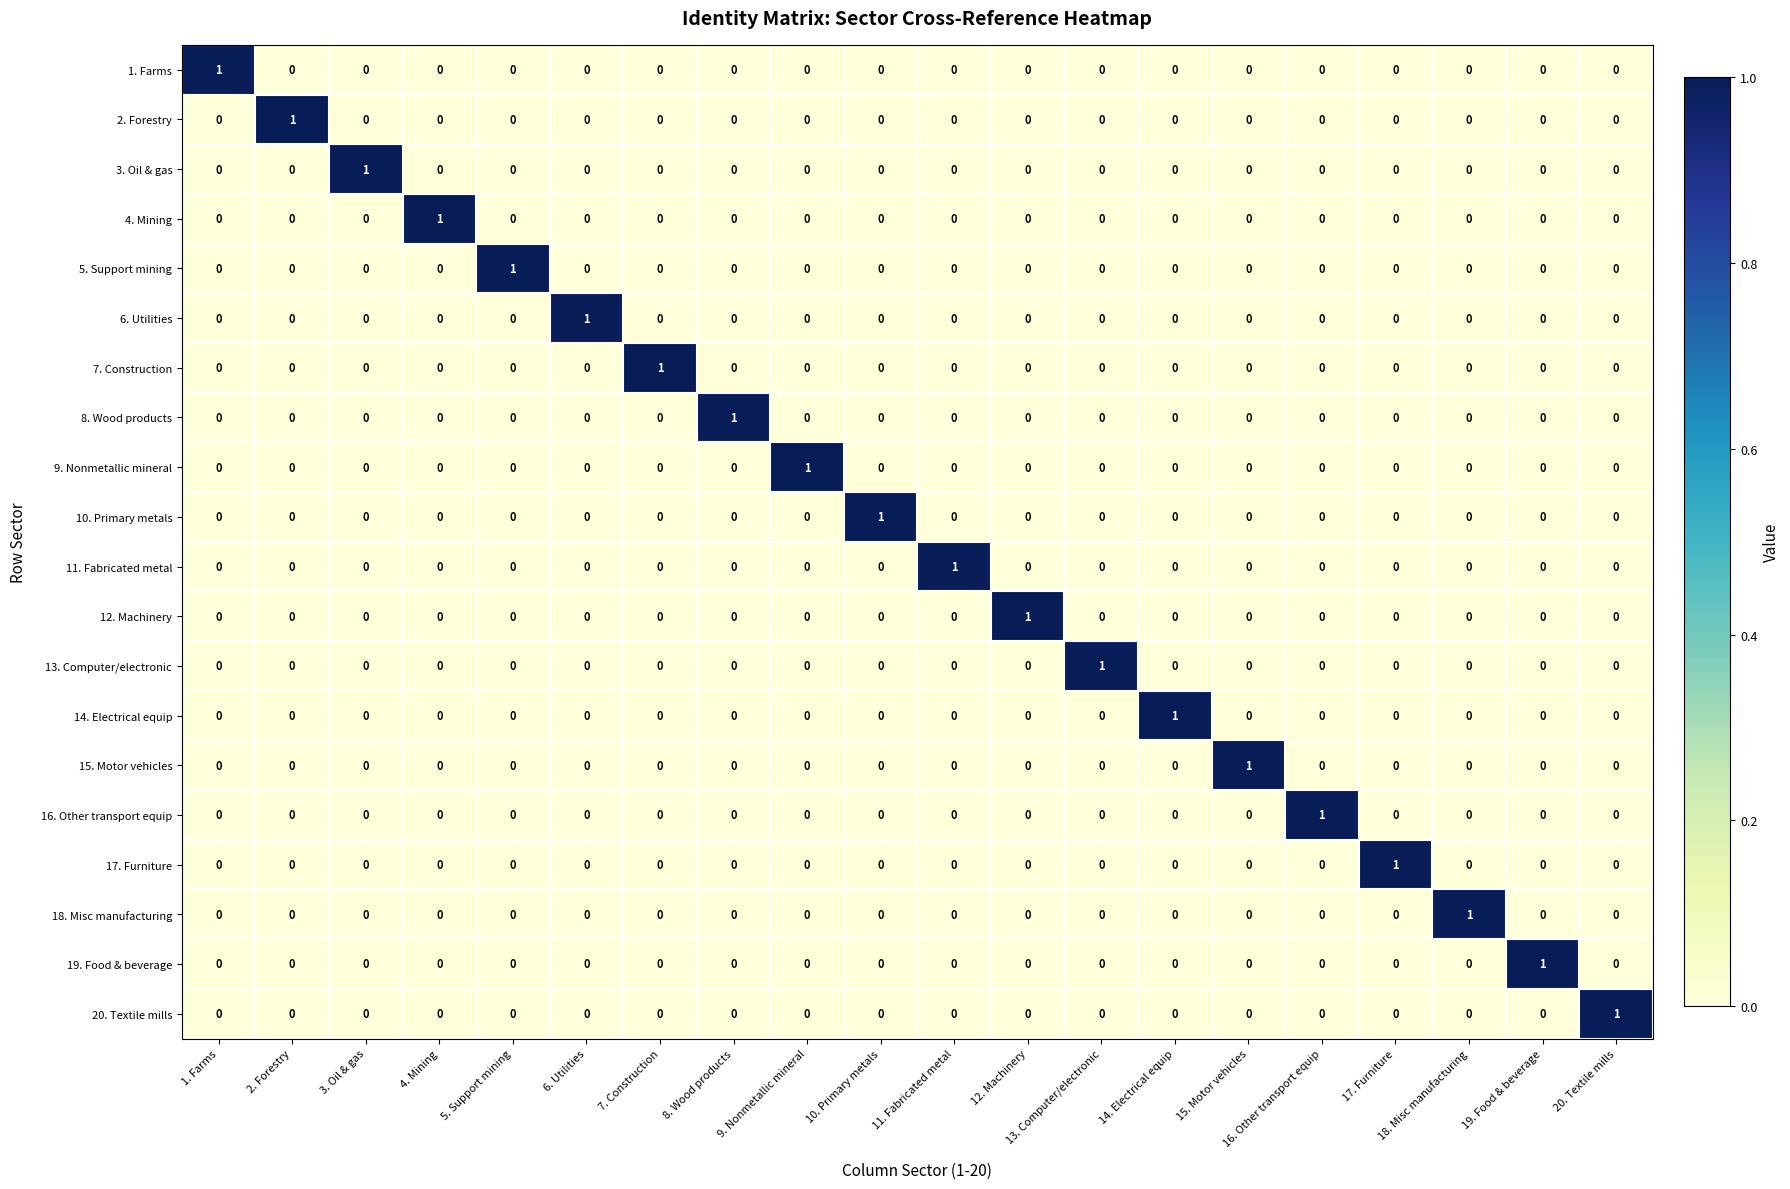

At how many categories does at least one series exceed 0?

20